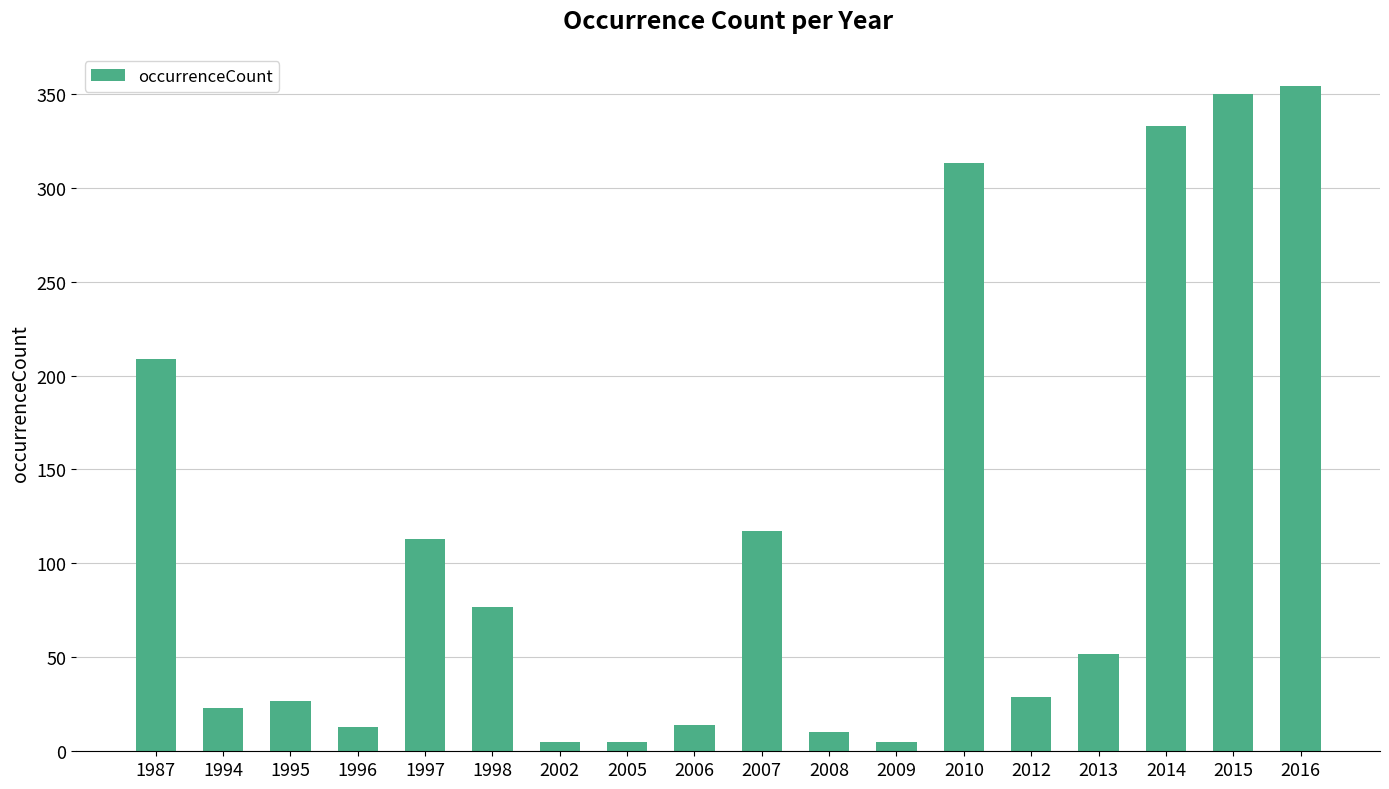

What is the difference between the values at 1994 and 1996?

10